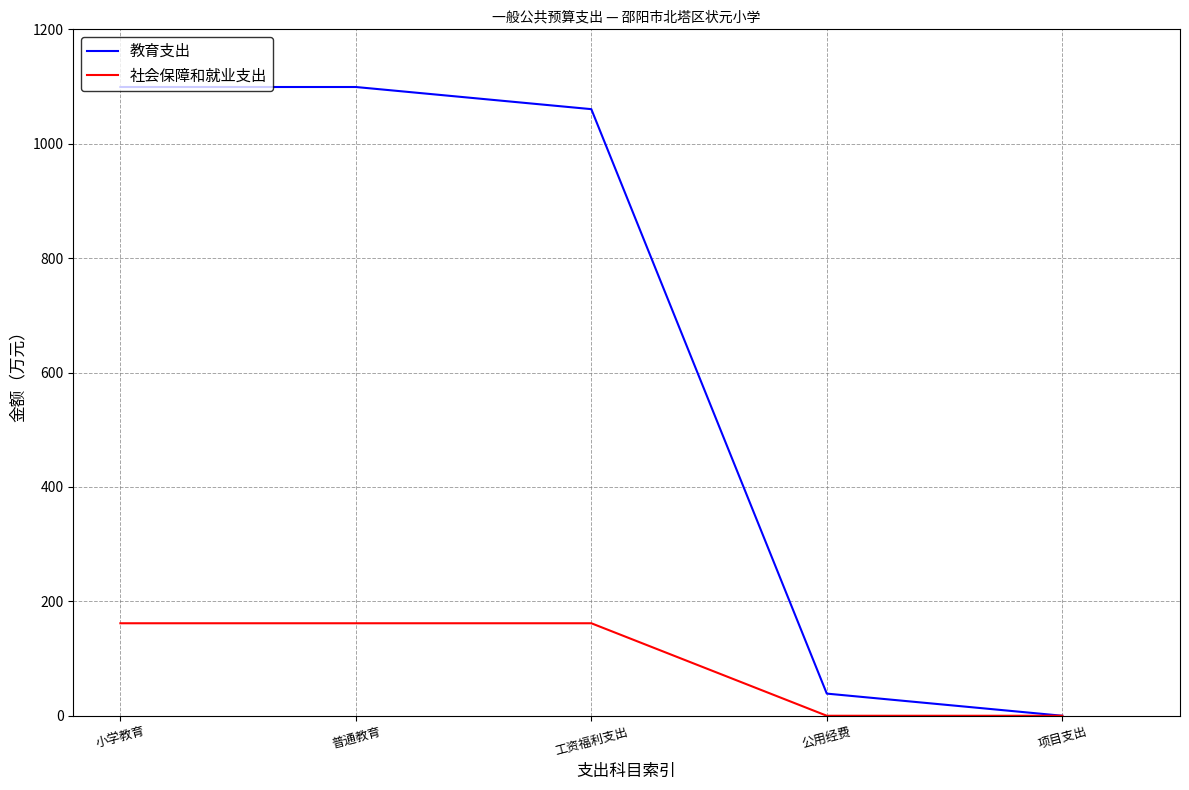

Reading right to left, list all the values displayed in this chart.

教育支出: 项目支出=0.0	公用经费=38.7	工资福利支出=1060.5	普通教育=1099.2	小学教育=1099.2
社会保障和就业支出: 项目支出=0.0	公用经费=0.0	工资福利支出=161.7	普通教育=161.7	小学教育=161.7